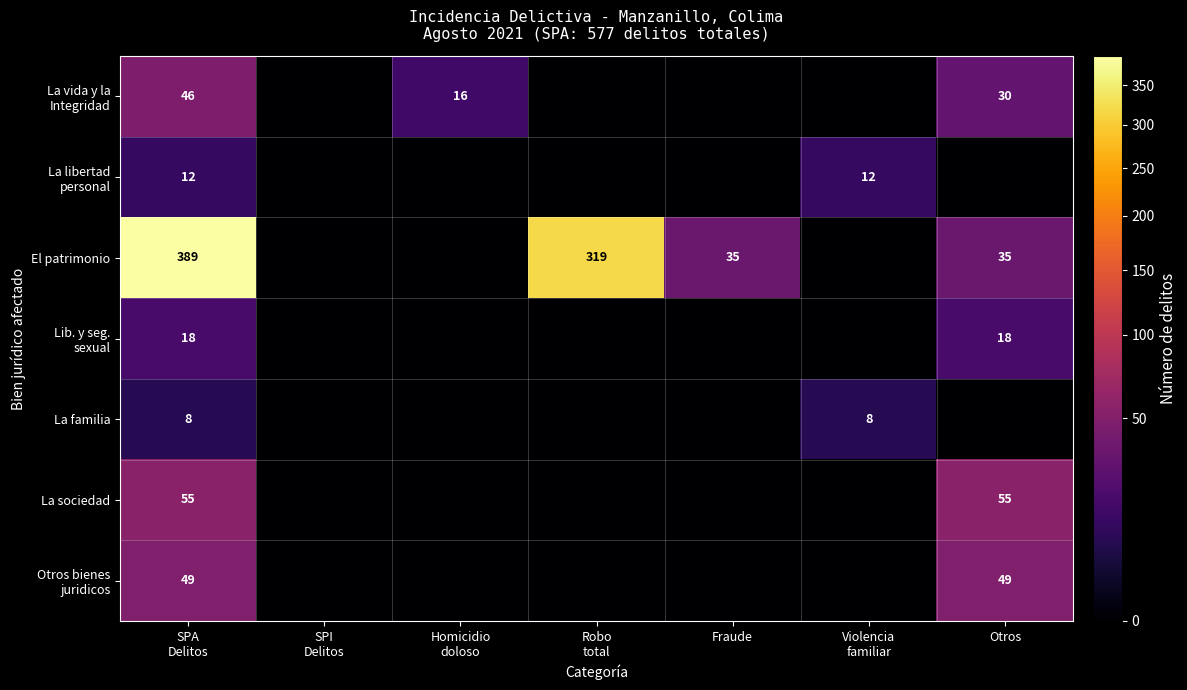

The value of La sociedad at Otros is 55. True or false?

True